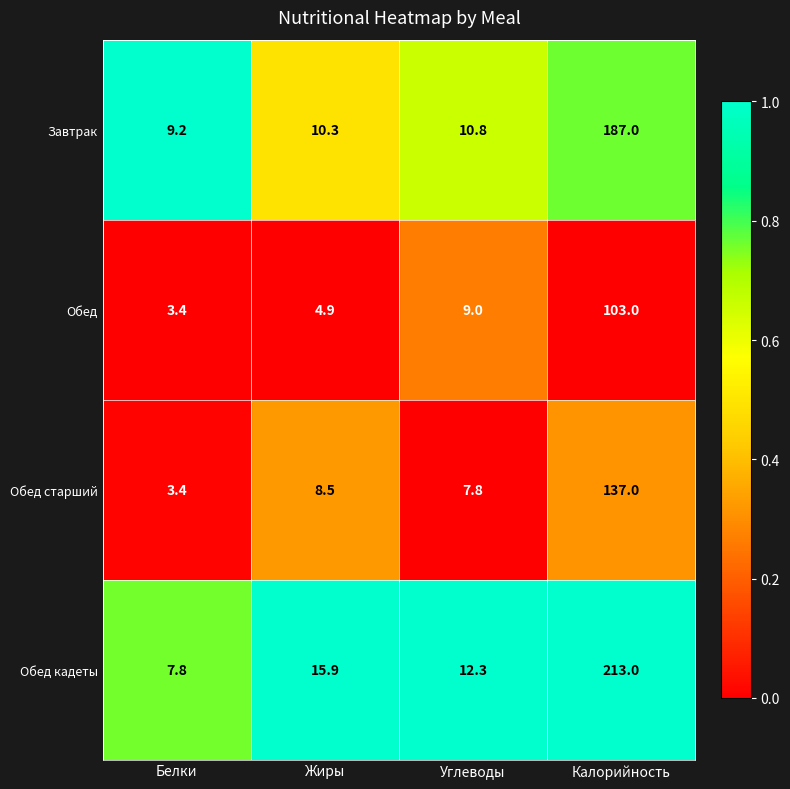

What is the total value across all series at Калорийность?

640.0